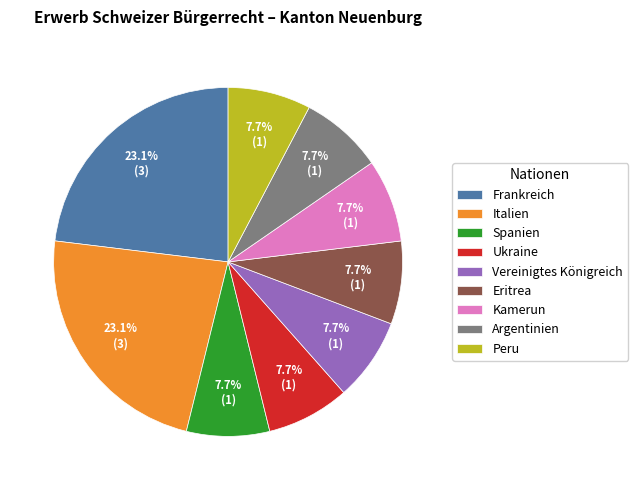

What percentage is the Argentinien slice, to the nearest percent?

8%